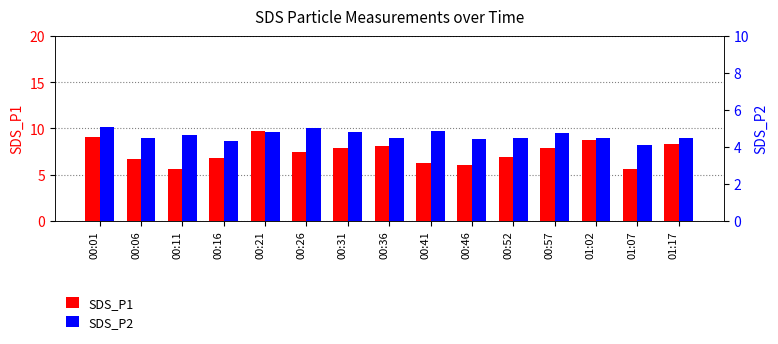

What is the maximum value for SDS_P2?

5.1